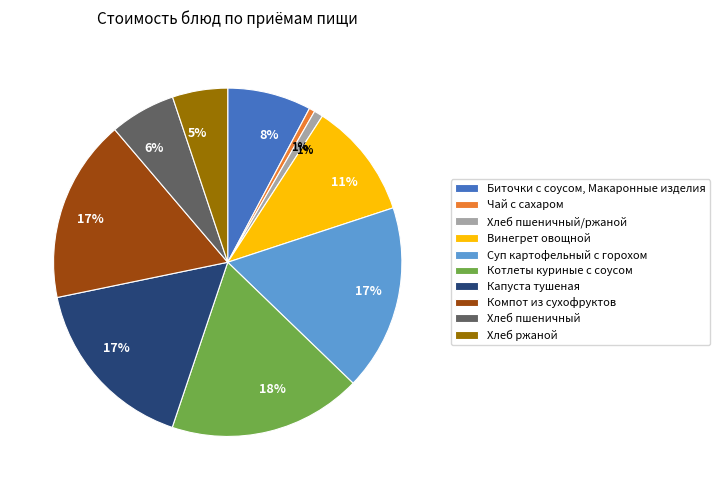

To the nearest percent, what portion does Хлеб пшеничный represent?

6%